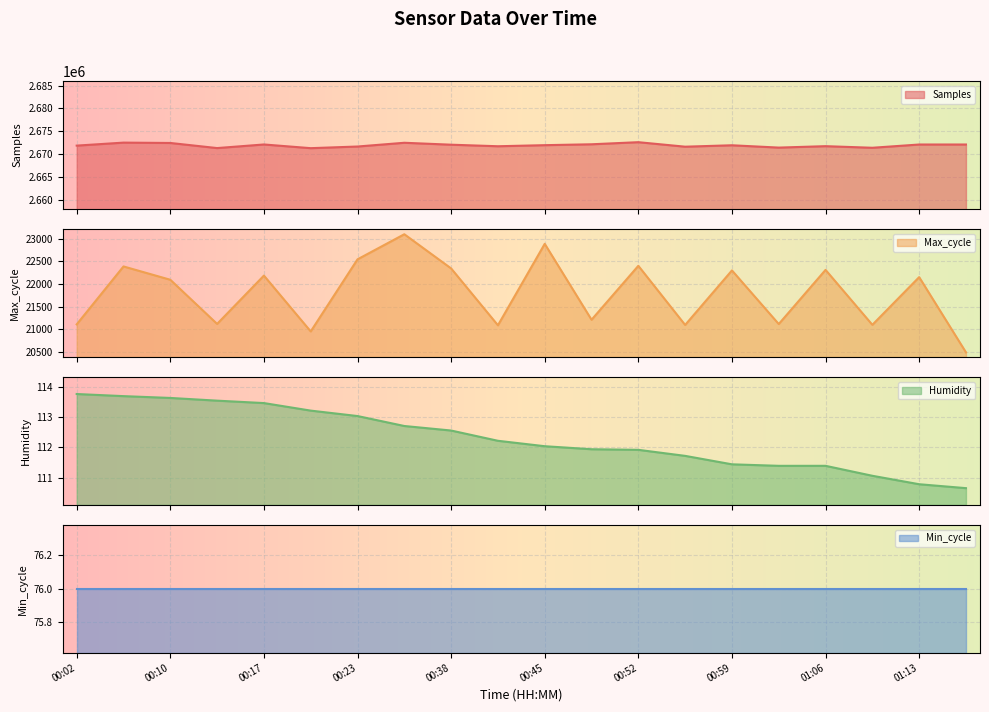

What is the lowest value of the Samples series?

2671285